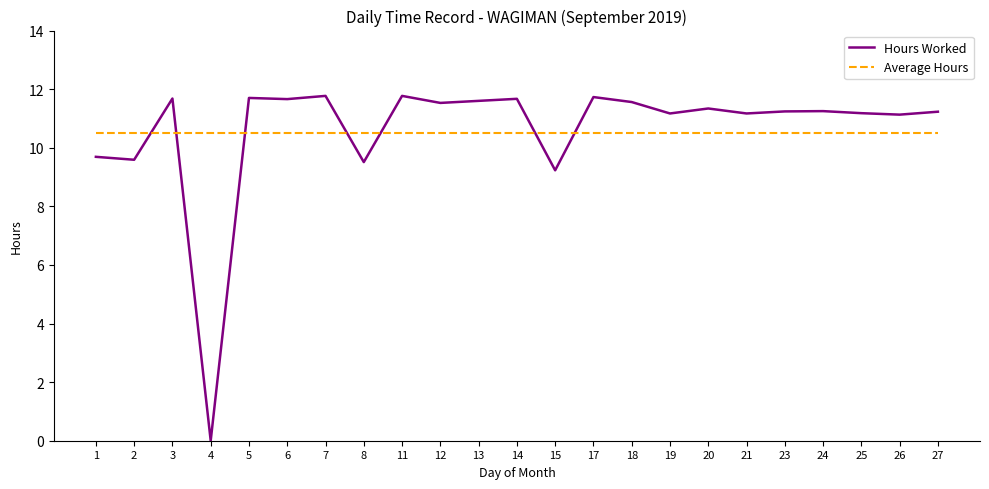

At 4, list the series in order from smallest to largest.

Hours Worked, Average Hours